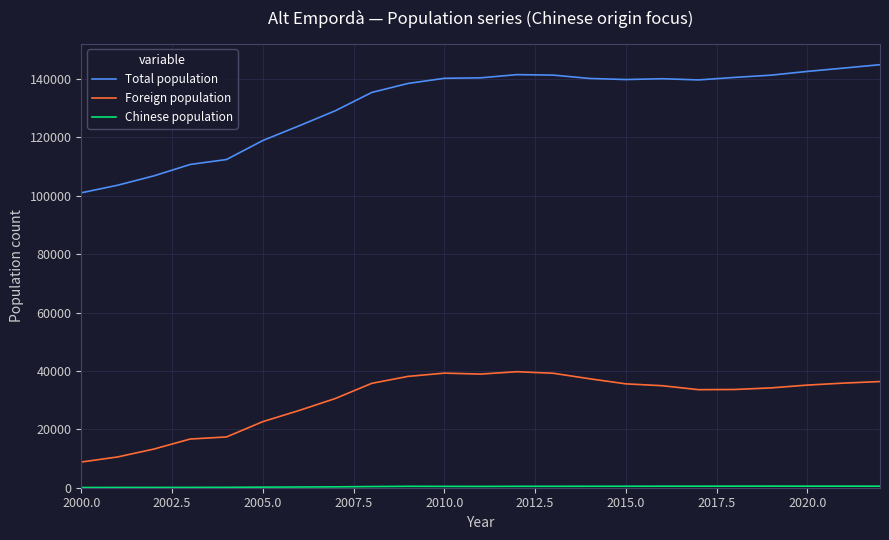

What is the maximum value shown in the chart?

144926